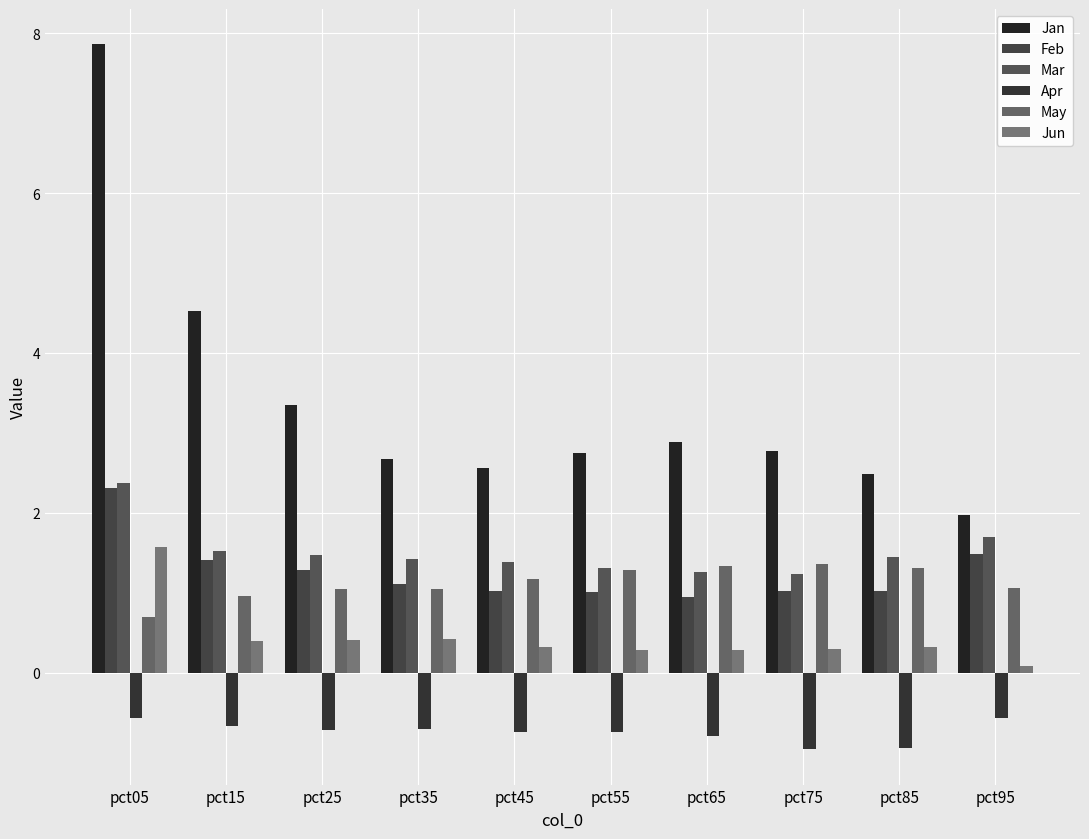

Does the chart contain stacked bars?

No